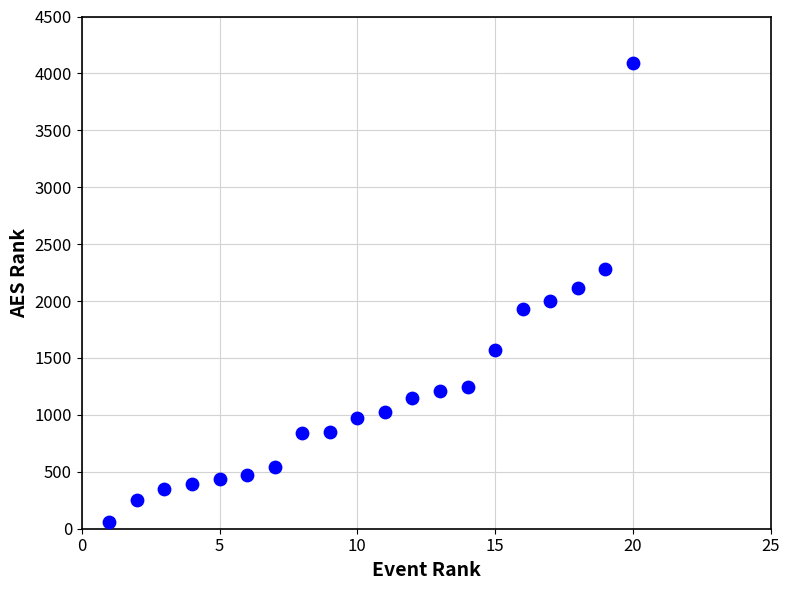

What is the range of X values (max minus min)?

19